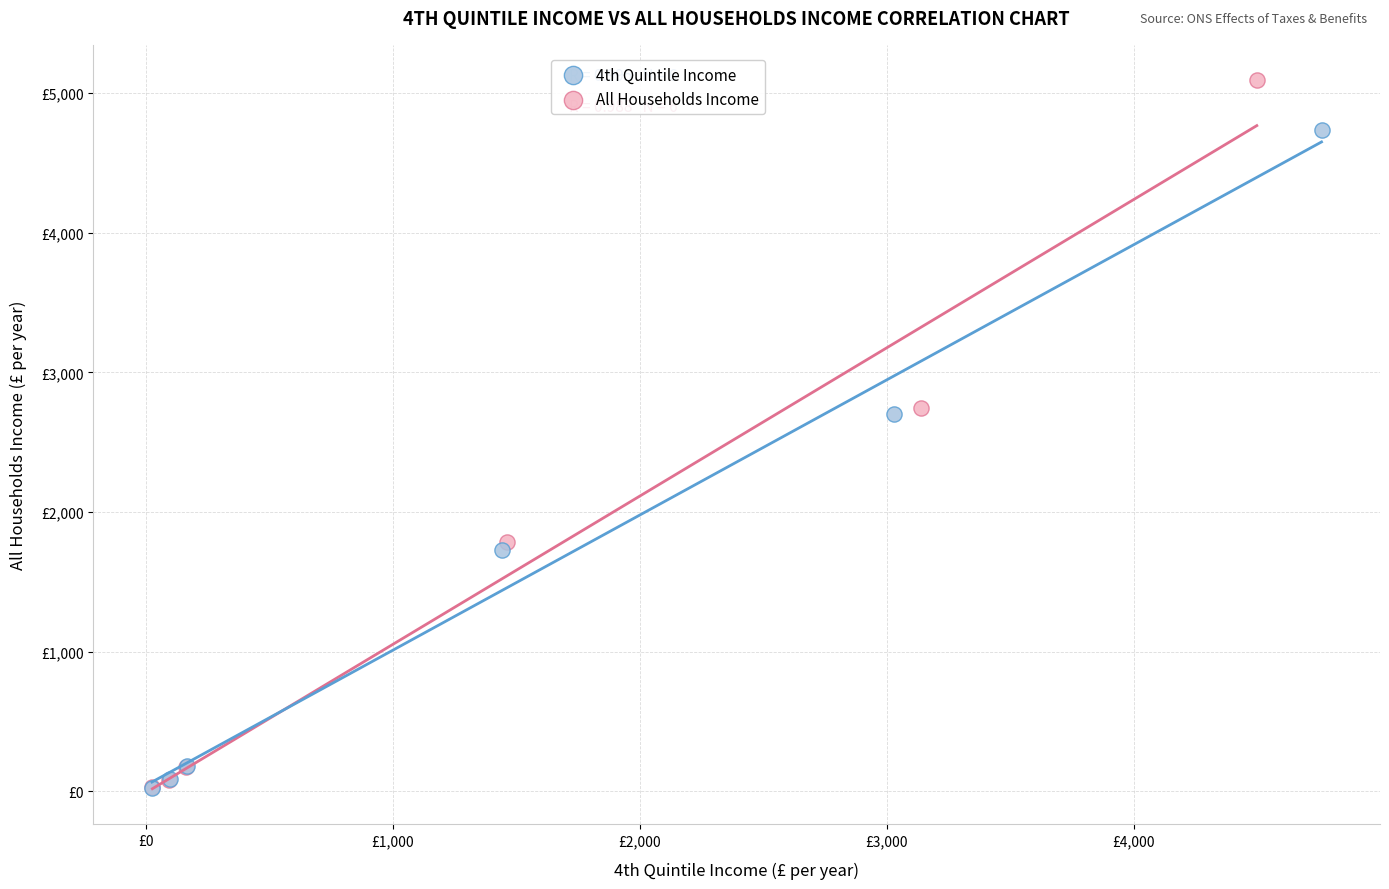

Which series has the widest spread of Y values?

All Households Income